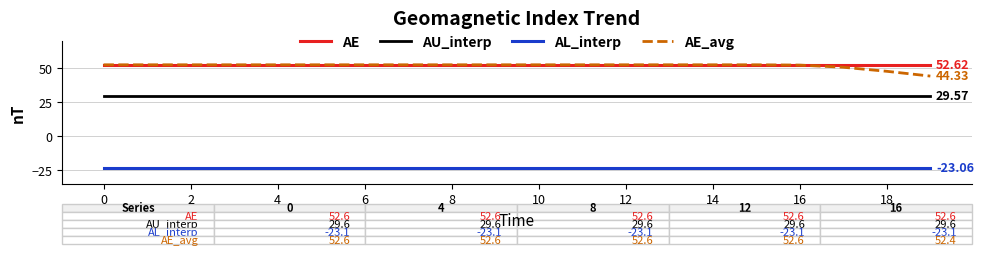

How many lines are shown in the chart?

4